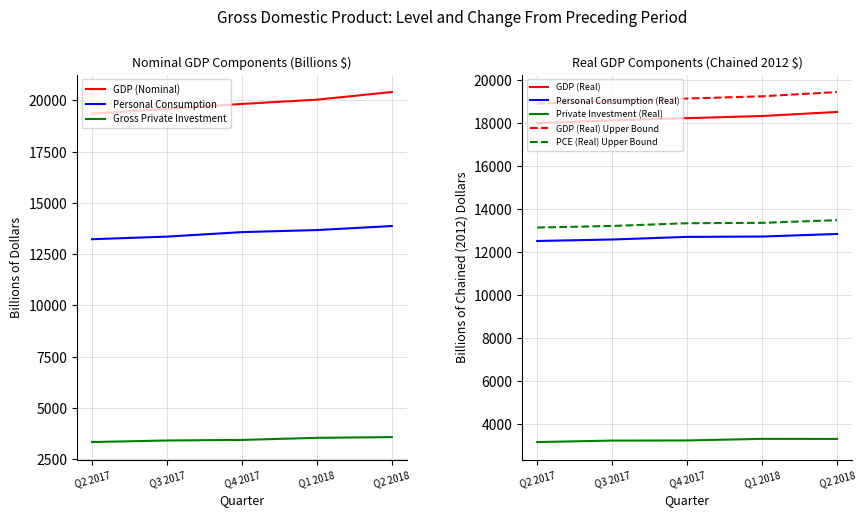

What is the highest value of the Personal Consumption series?

13875.6